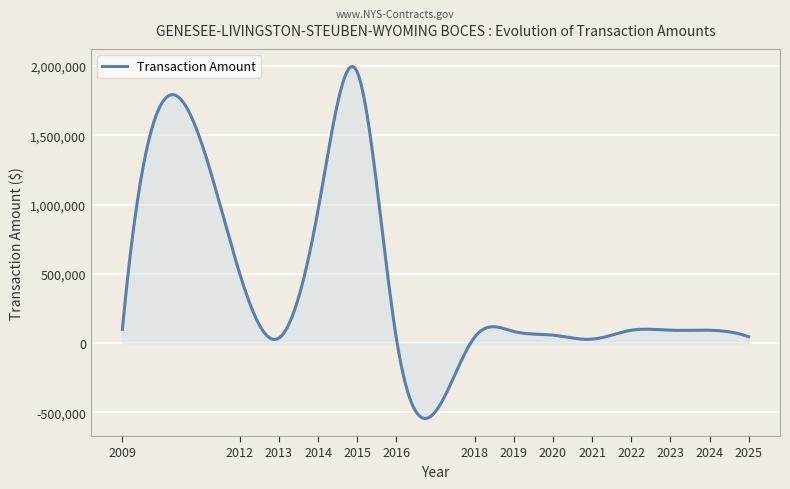

What is the difference between the maximum and minimum values?

2540580.1